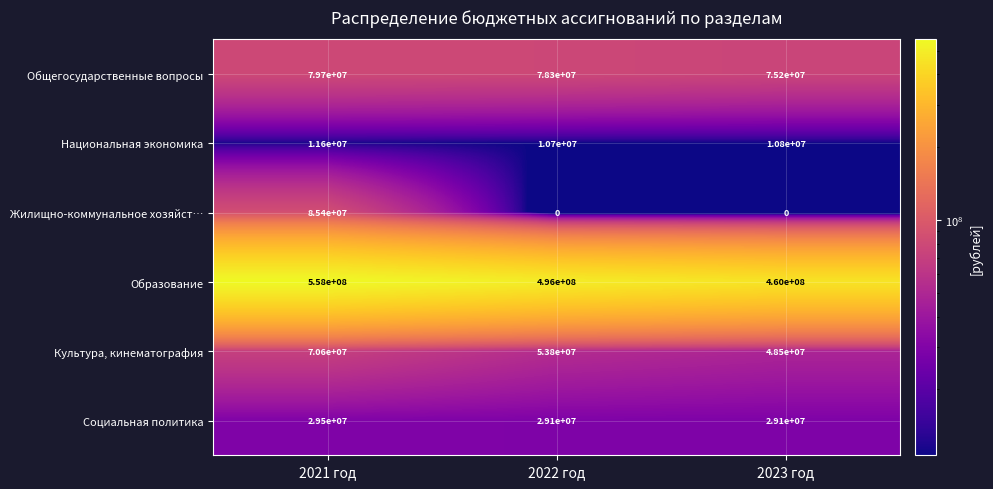

What is the total value across all series at 2022 год?

667900000